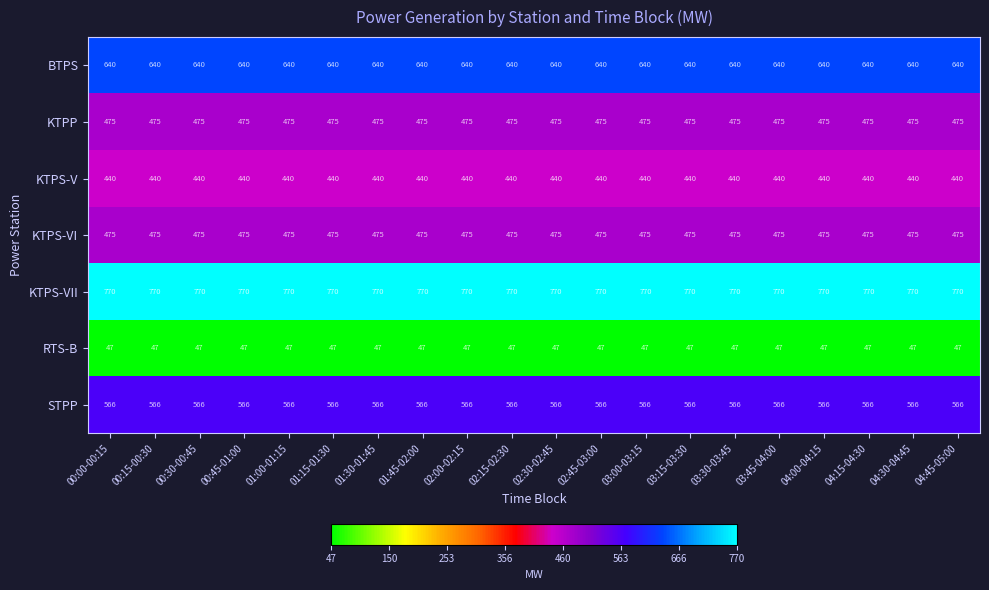

What is the highest value of the STPP series?

566